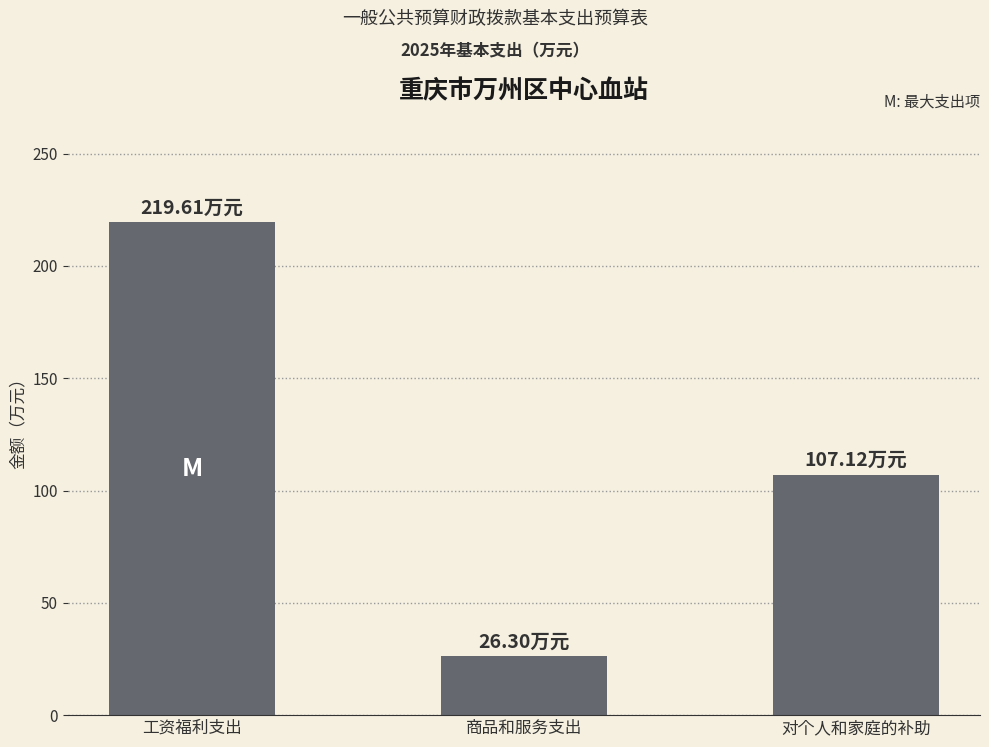

What is the value of the 3rd bar from the left?

107.1